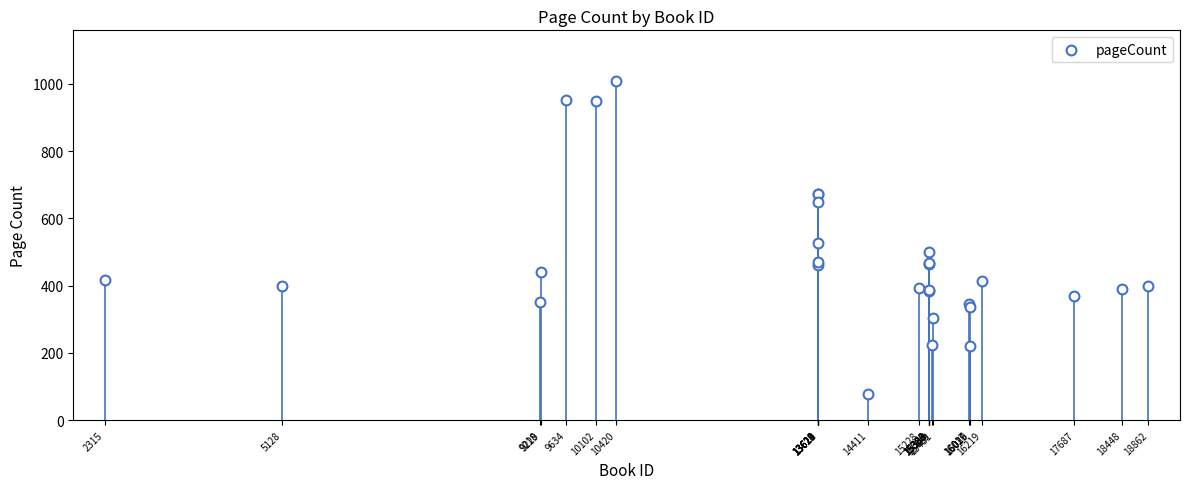

What Y value in the scatter plot is closest to 543?

528